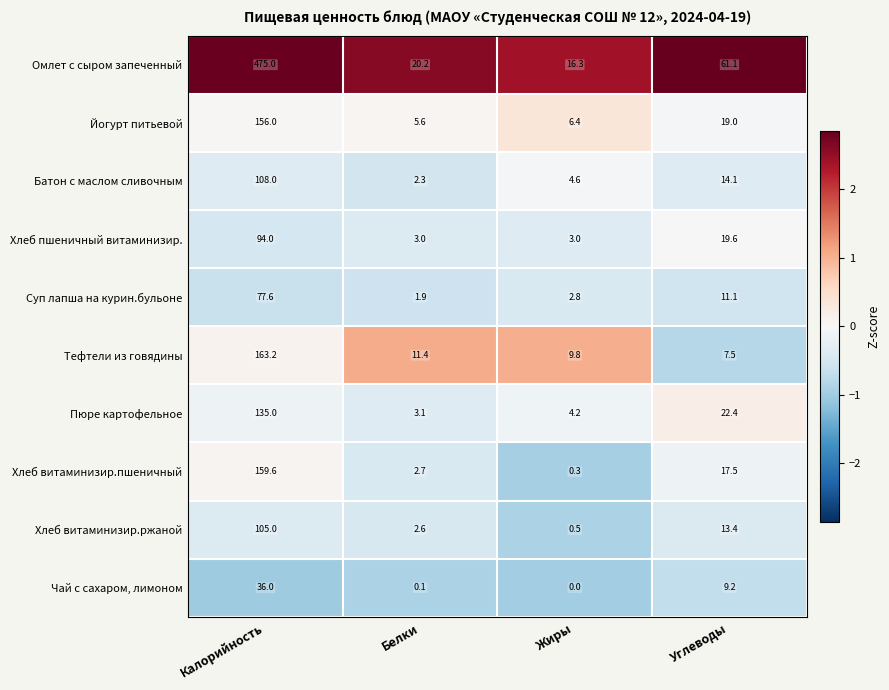

Which series changed the most between Жиры and Углеводы?

Омлет с сыром запеченный